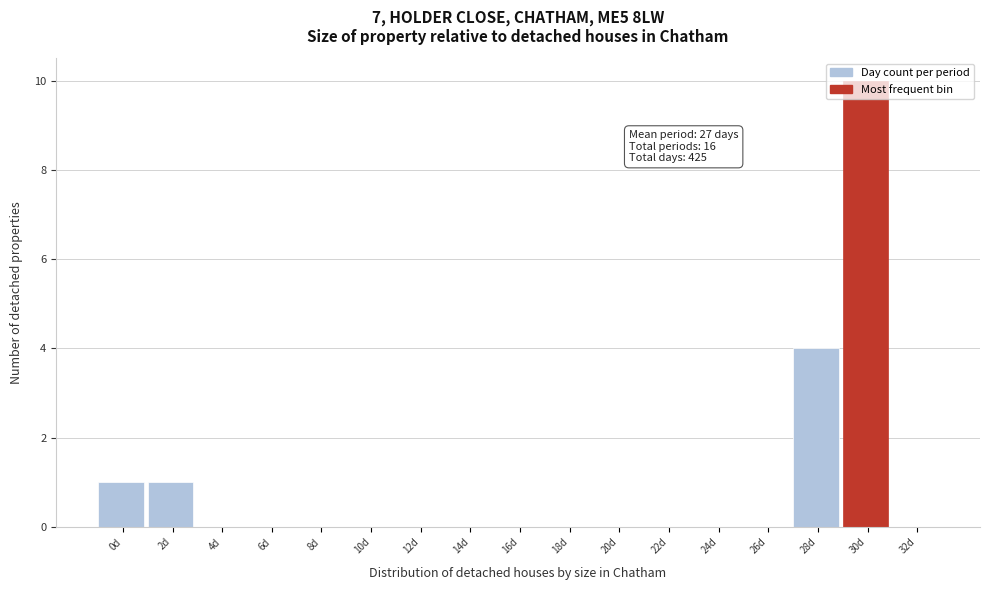

What is the maximum value shown in the chart?

10